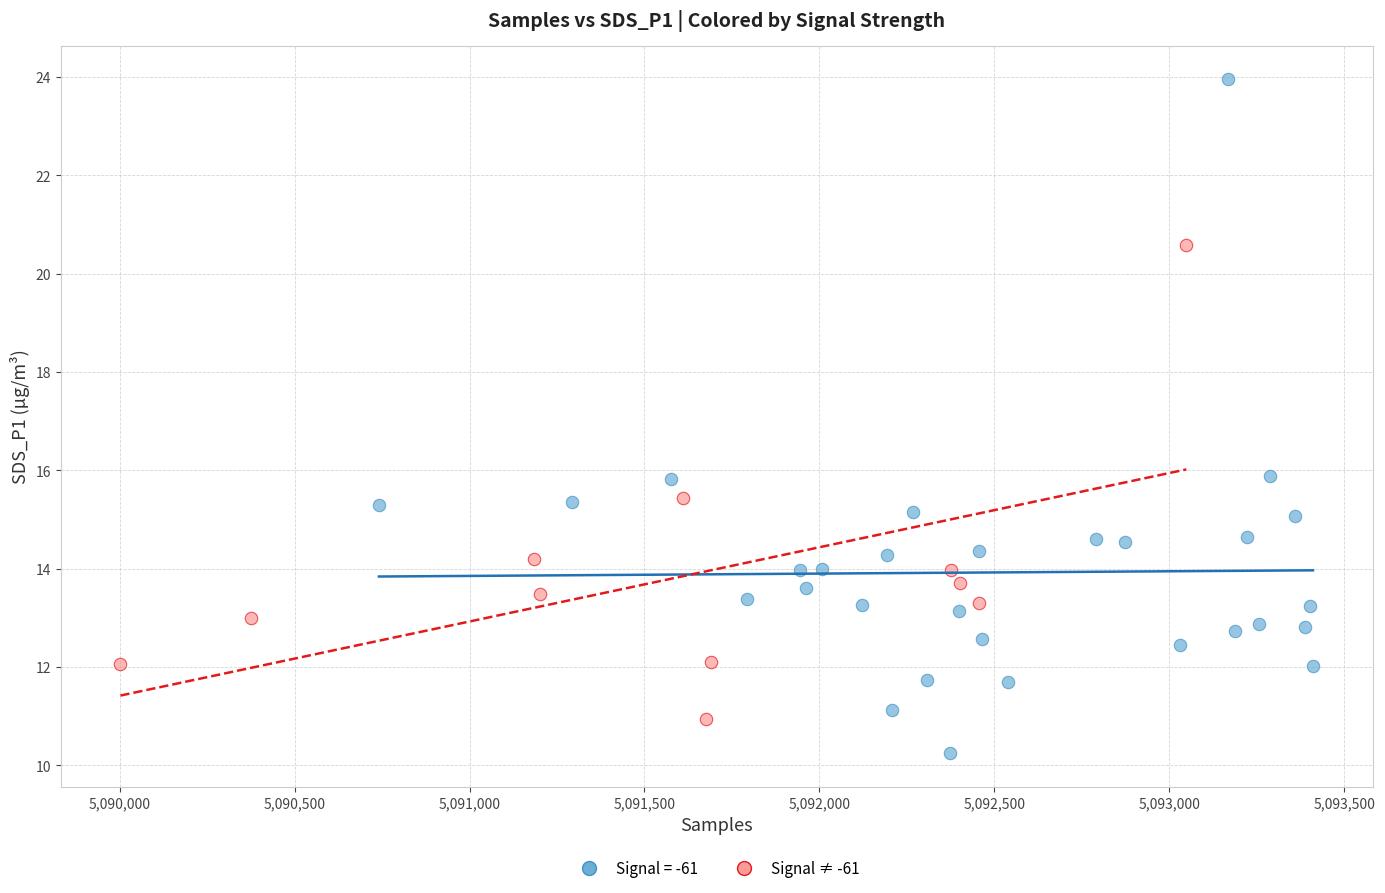

Which series reaches the maximum Y coordinate?

Signal = -61